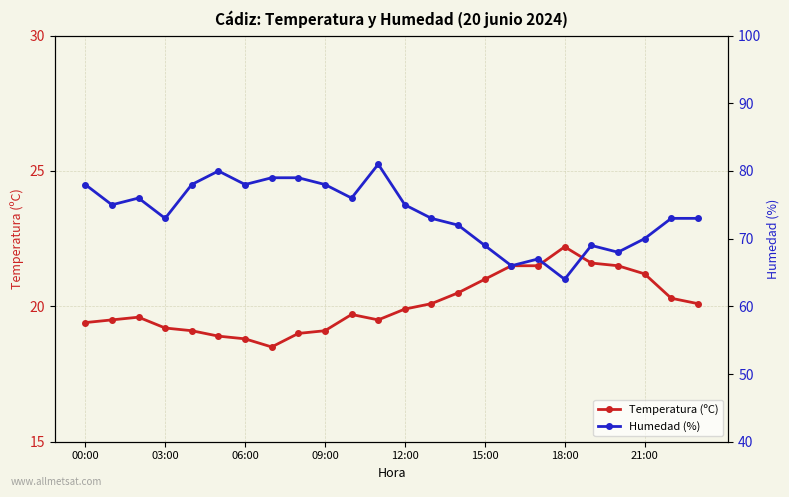

At which category is the sum across all series the highest?

11